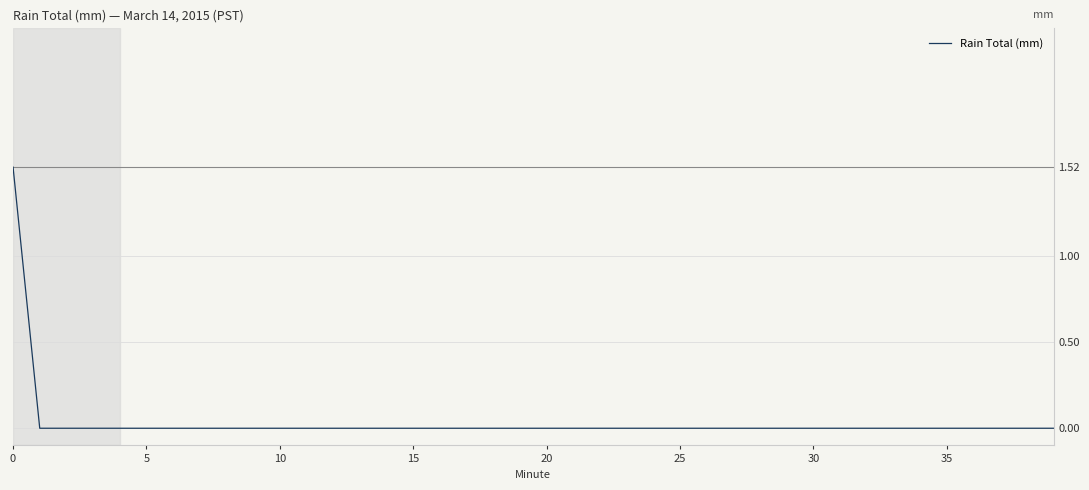

What is the greatest value displayed?

1.5